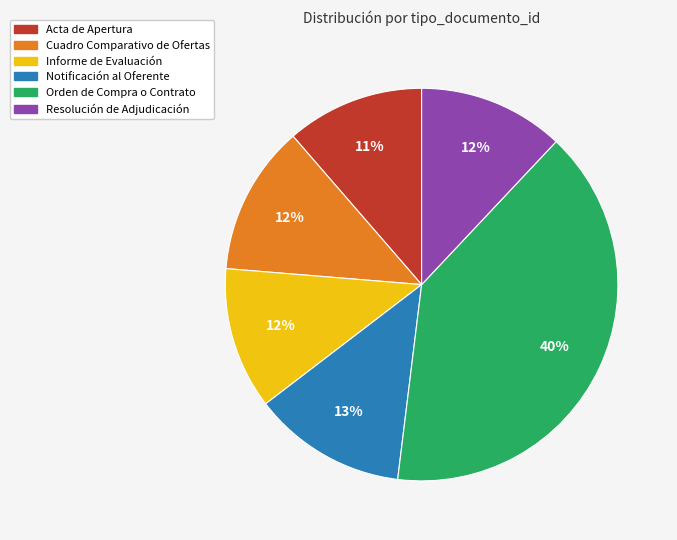

Is there any slice that represents more than half of the pie?

No